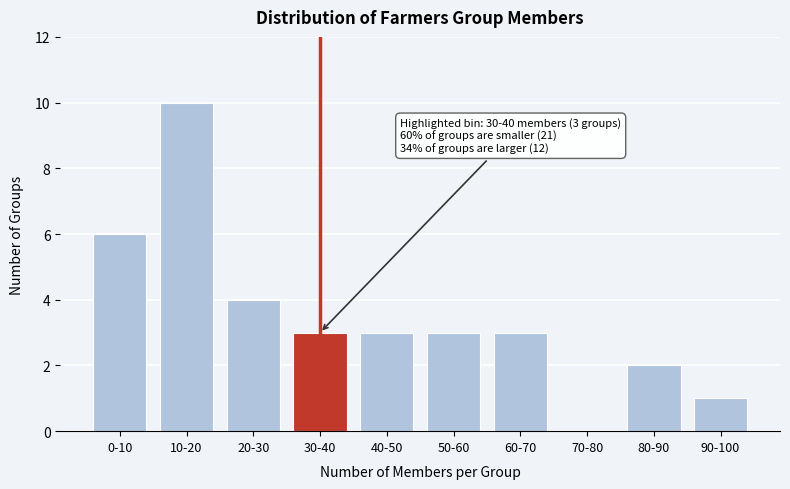

Reading left to right, list all the values displayed in this chart.

0-10=6	10-20=10	20-30=4	30-40=3	40-50=3	50-60=3	60-70=3	70-80=0	80-90=2	90-100=1